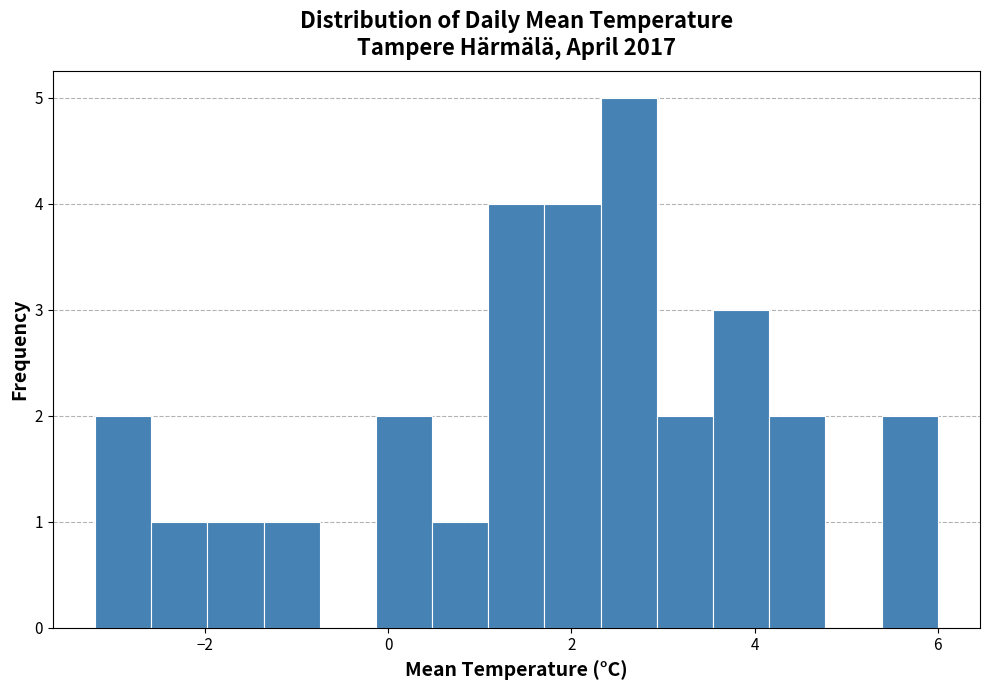

Read against the x-axis, roughly where is the centre of the tallest bar?

2.6